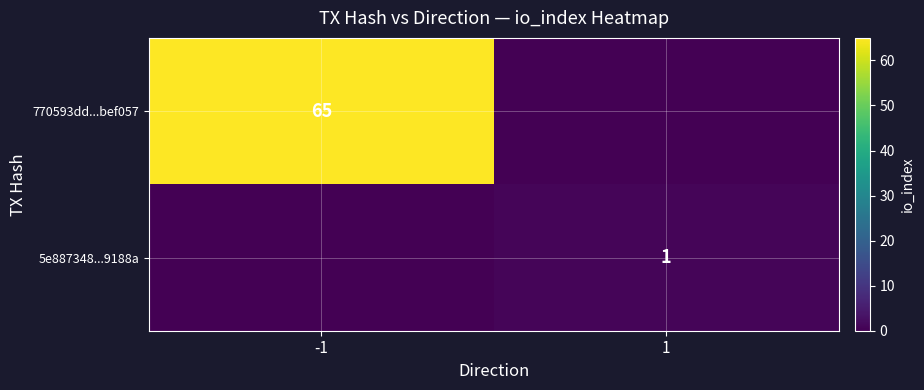

Is the value of 770593dd...bef057 at -1 greater than the value of 5e887348...9188a at 1?

Yes